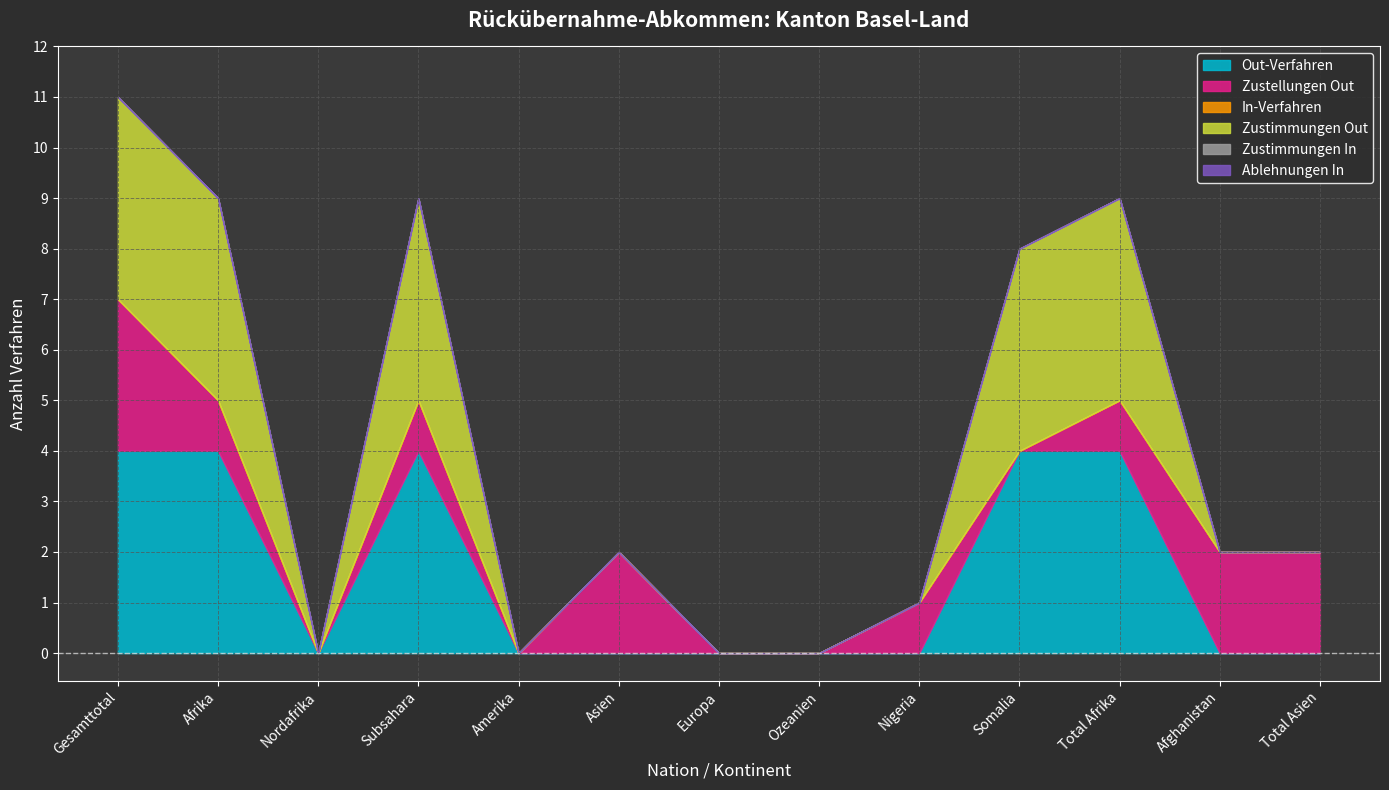

Is it true that Out-Verfahren equals 0 at Amerika?

True